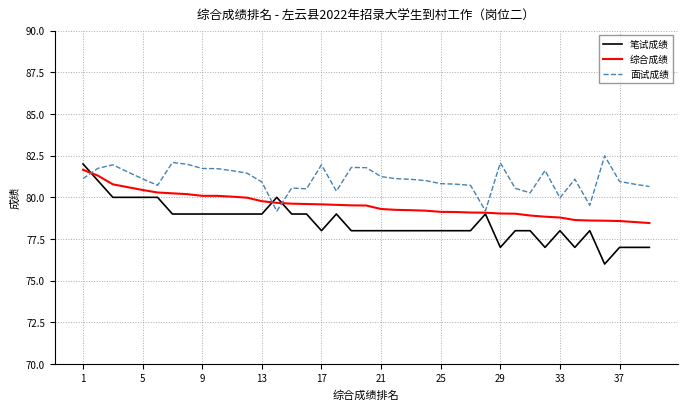

What is the highest value of the 笔试成绩 series?

82.0